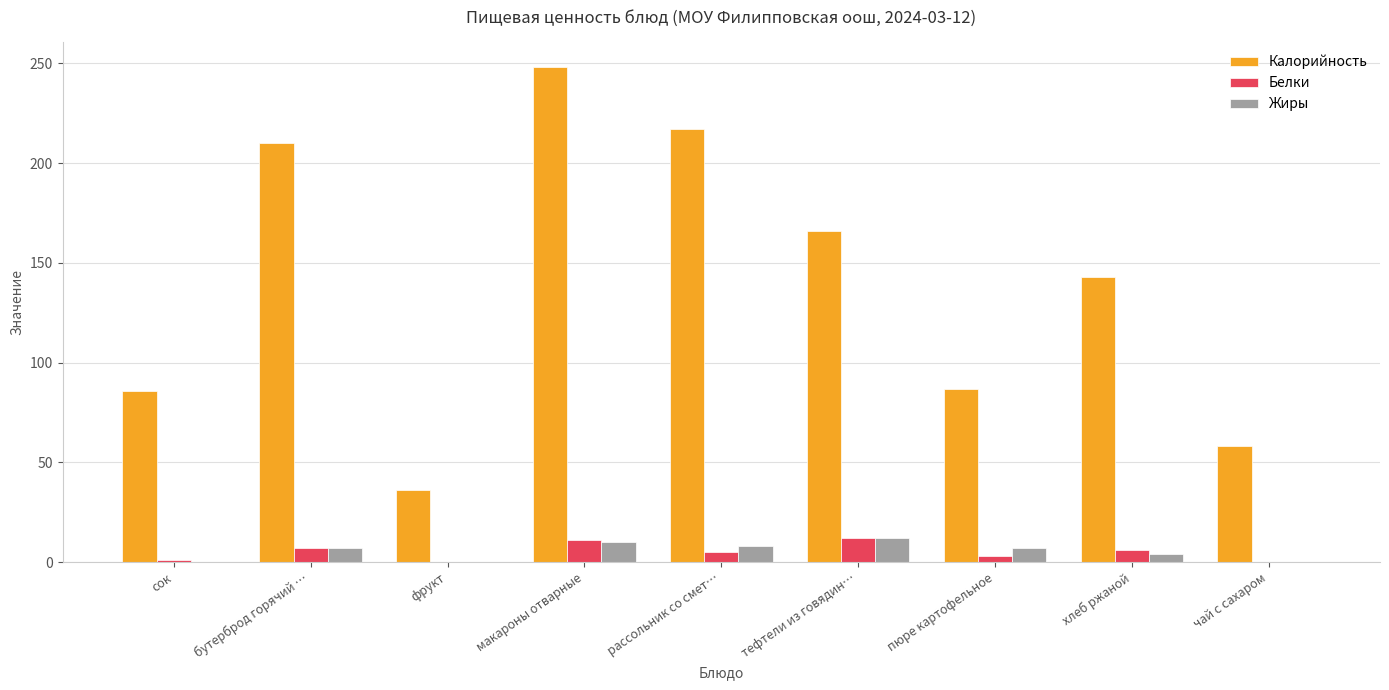

Is the value of Белки at хлеб ржаной greater than the value of Калорийность at тефтели из говядин…?

No